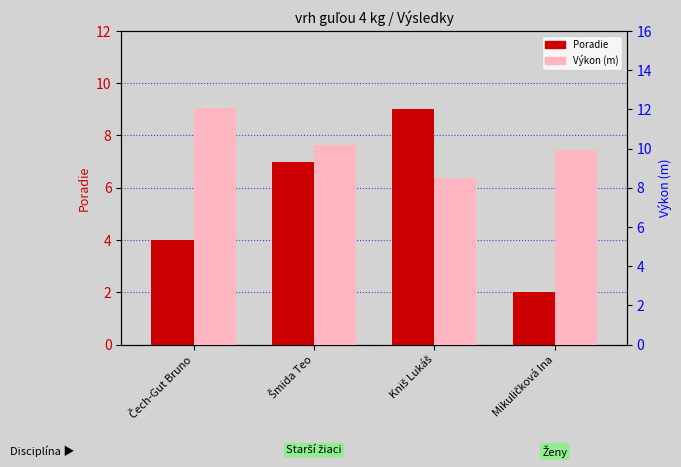

Is the value of Poradie at Šmida Teo greater than the value of Výkon at Kniš Lukáš?

No